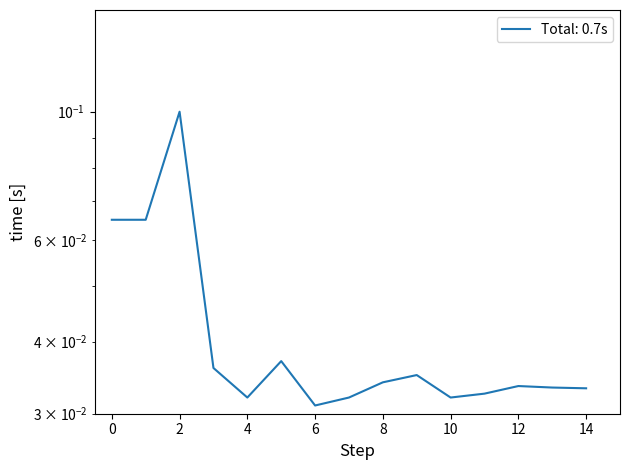

How many values are between 0 and 1?

15